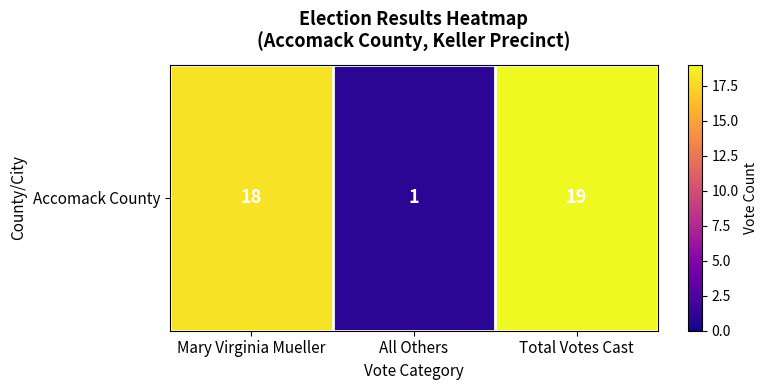

The value at All Others is 1. True or false?

True